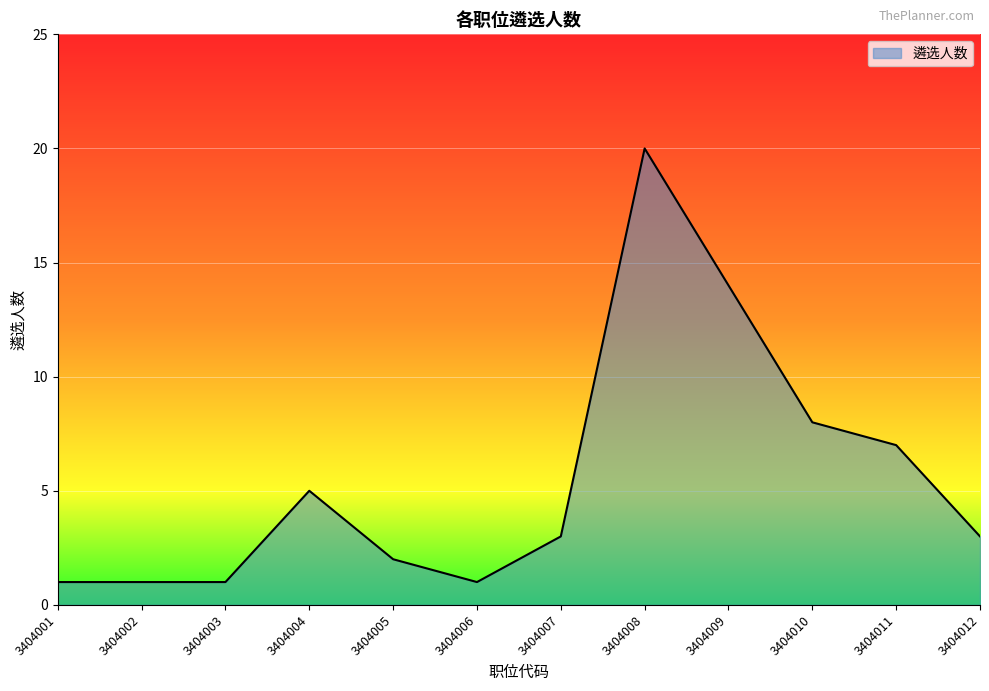

What is the difference between the second highest and second lowest values?

13